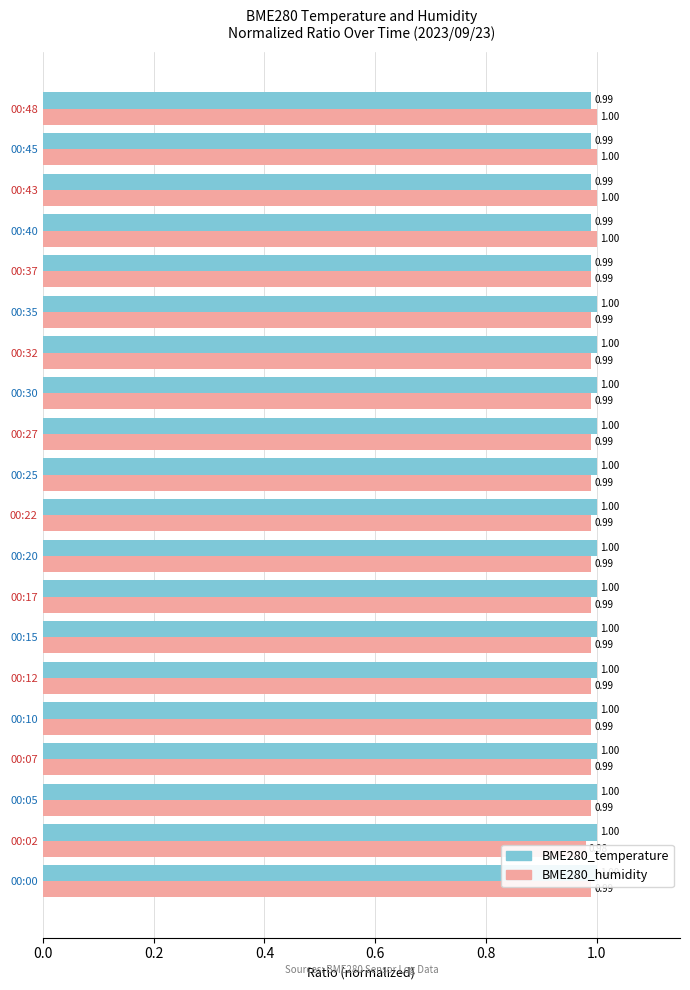

Is the value of BME280_humidity at 00:20 greater than the value of BME280_temperature at 00:22?

No